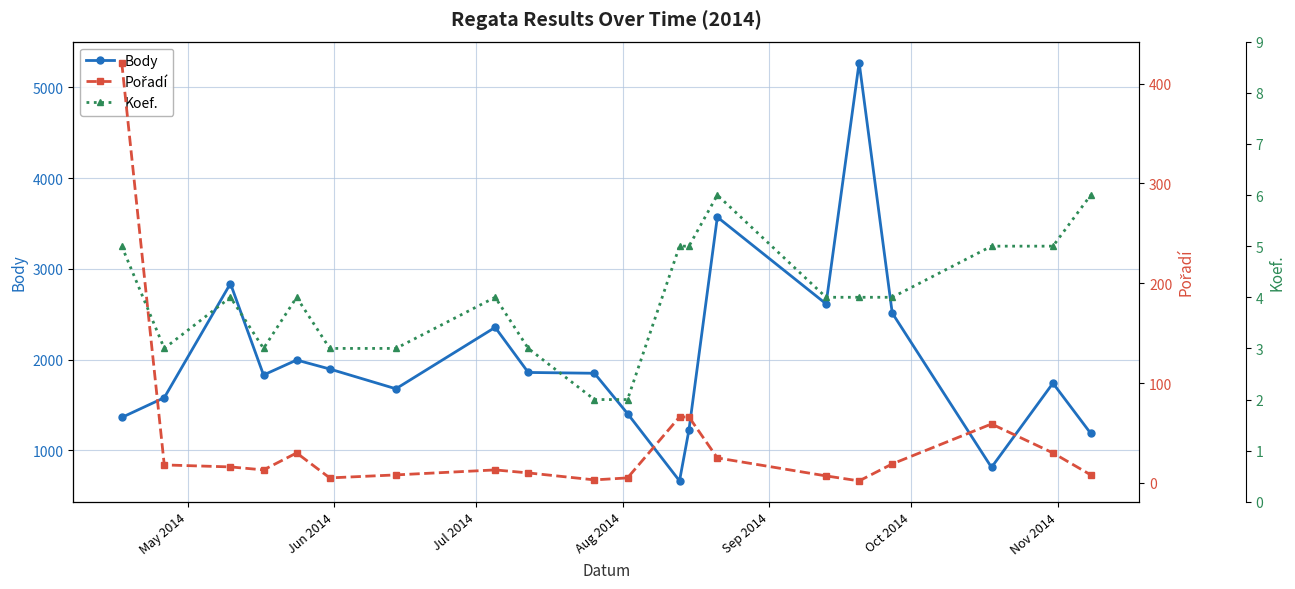

True or false: Body and Pořadí cross at least once.

False